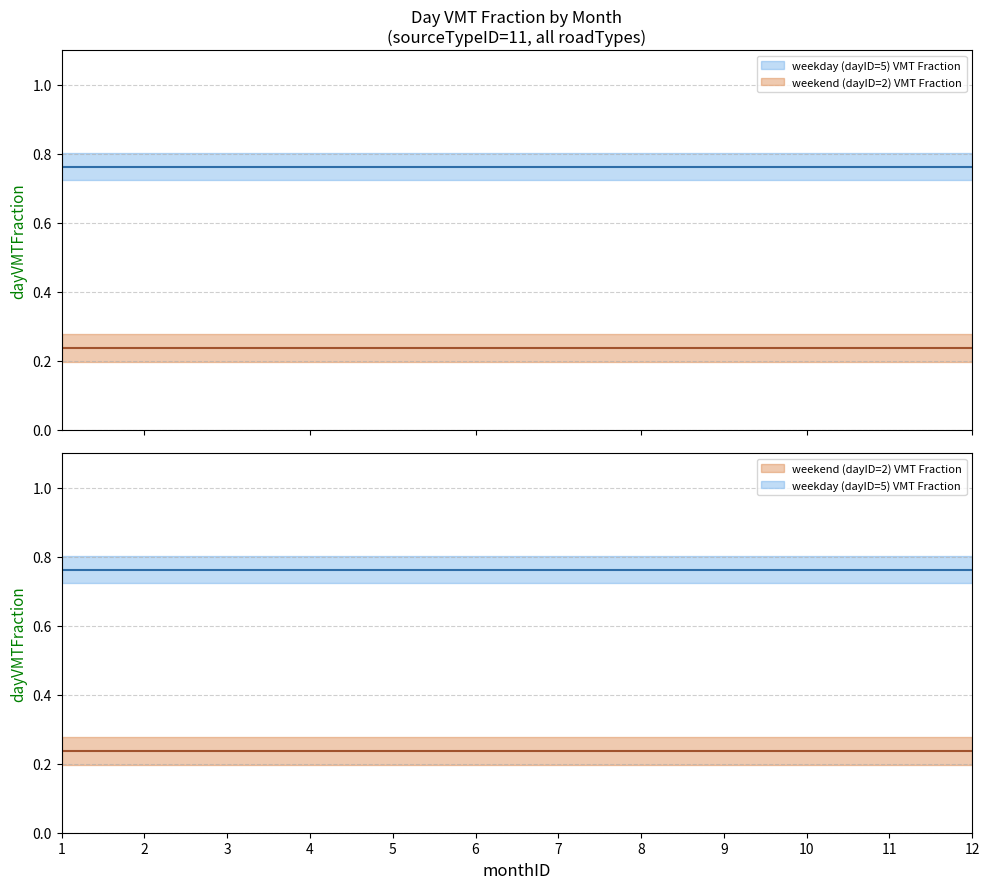

At which category is the sum across all series the highest?

1